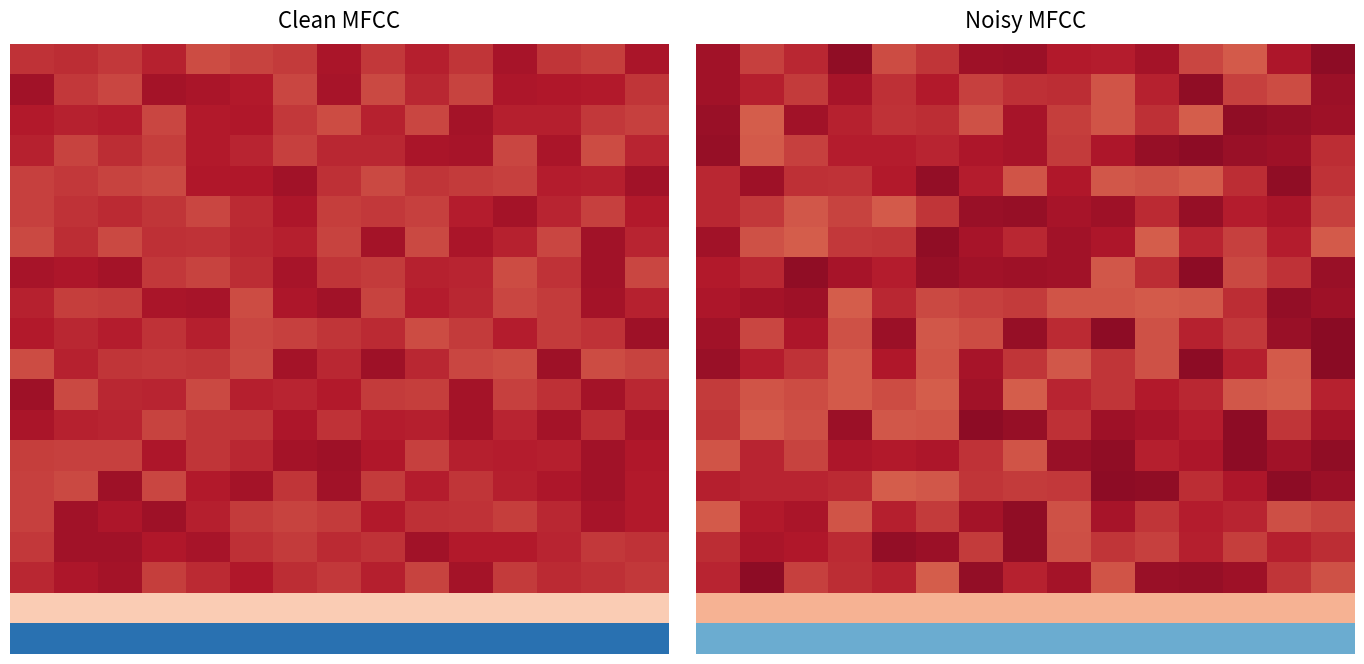

How many categories are shown in the chart?

15